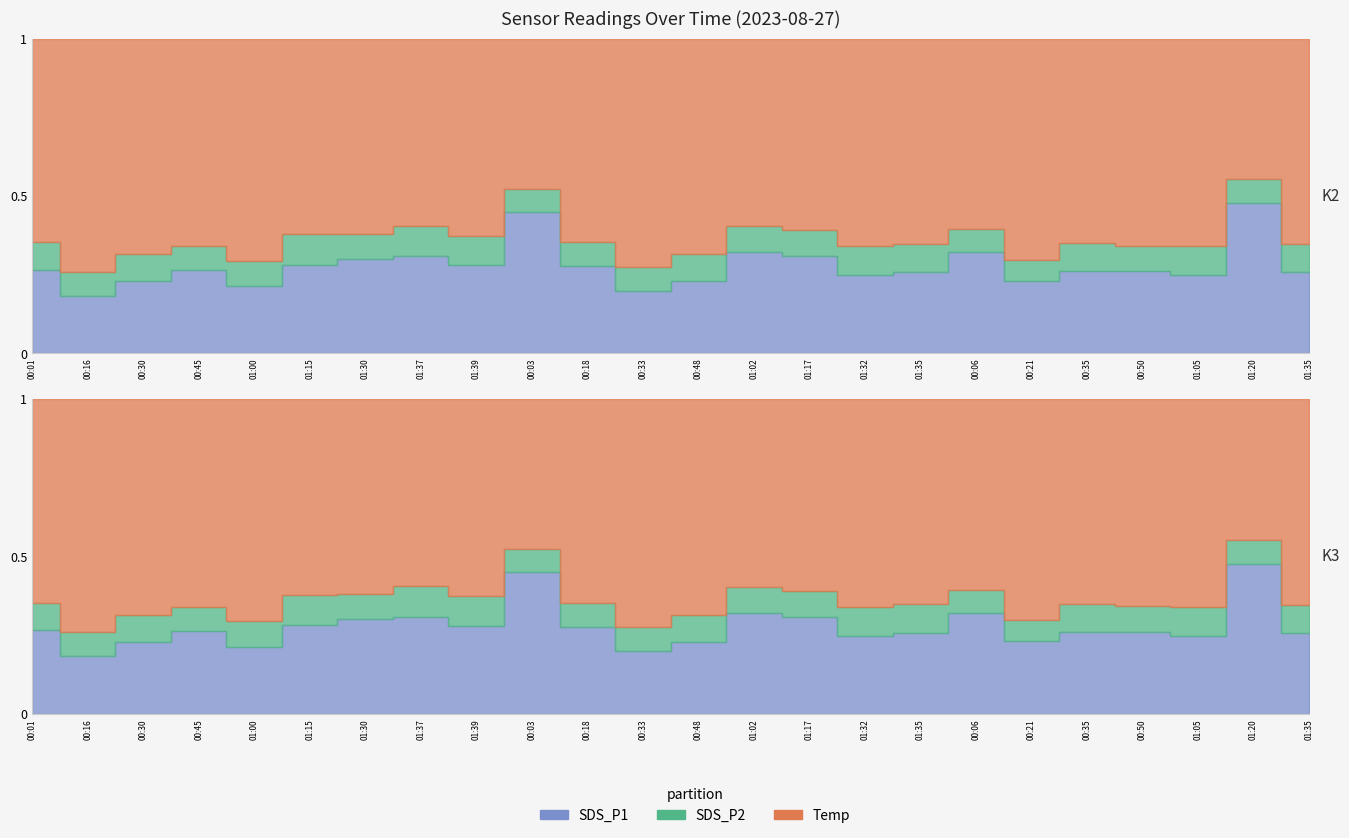

What is the difference between the highest and lowest values at 01:35?

10.1